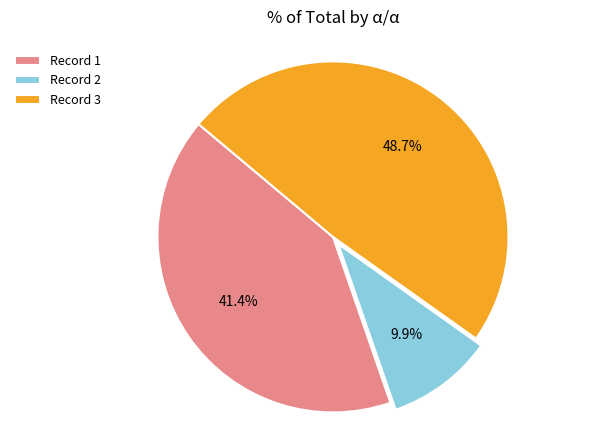

Which slice is the smallest?

Record 2